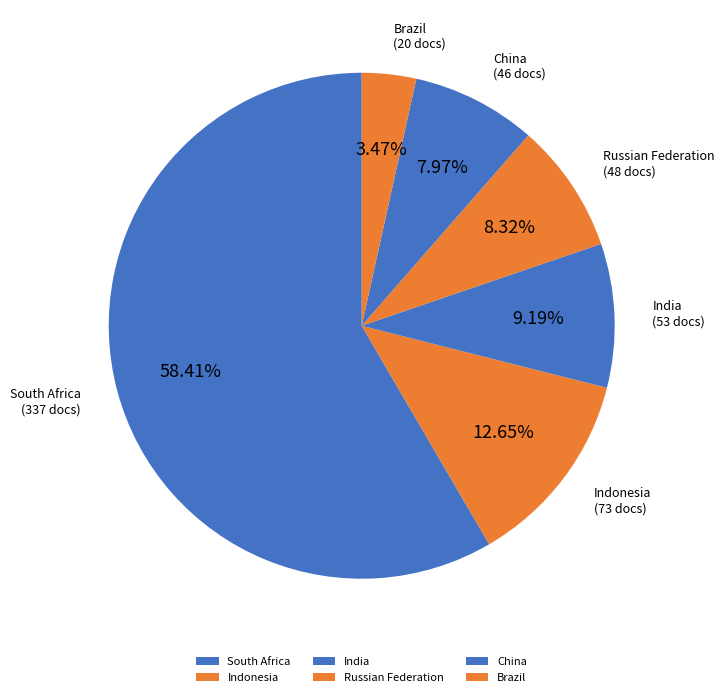

Is it true that South Africa is 58% of the pie?

True